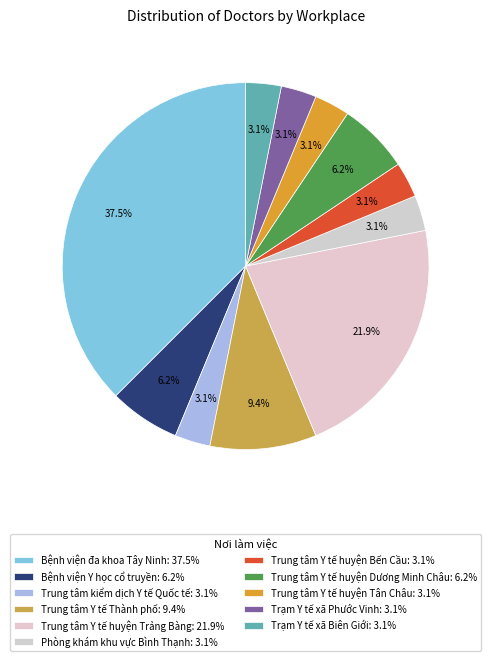

Count the number of slices in the pie.

11